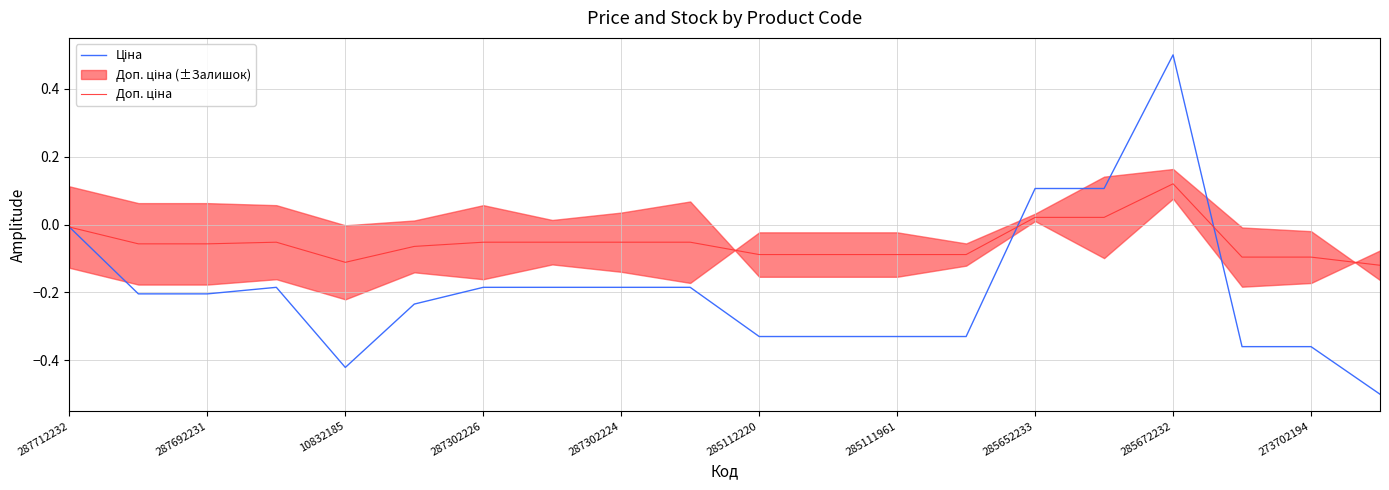

How many times do Доп. ціна and Ціна cross each other?

3